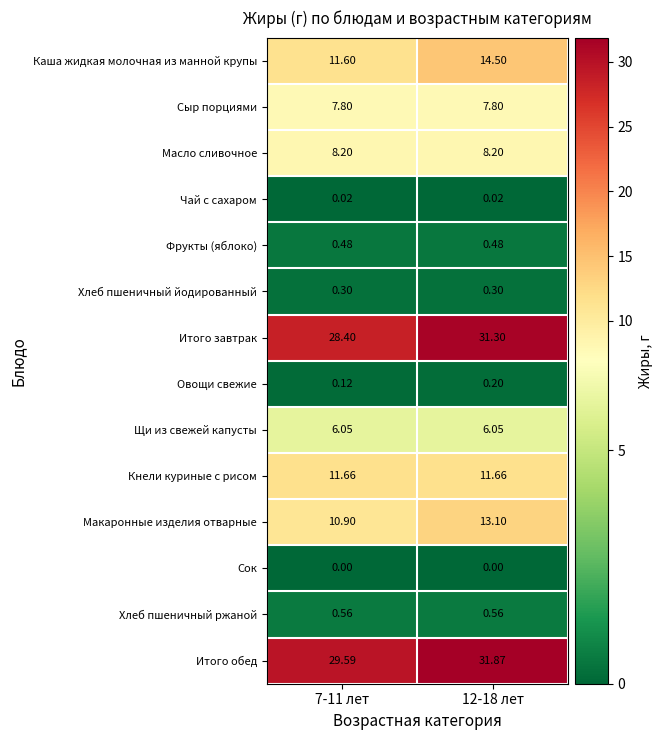

Rank the series by their maximum value, from highest to lowest.

Итого обед, Итого завтрак, Каша жидкая молочная из манной крупы, Макаронные изделия отварные, Кнели куриные с рисом, Масло сливочное, Сыр порциями, Щи из свежей капусты, Хлеб пшеничный ржаной, Фрукты (яблоко), Хлеб пшеничный йодированный, Овощи свежие, Чай с сахаром, Сок